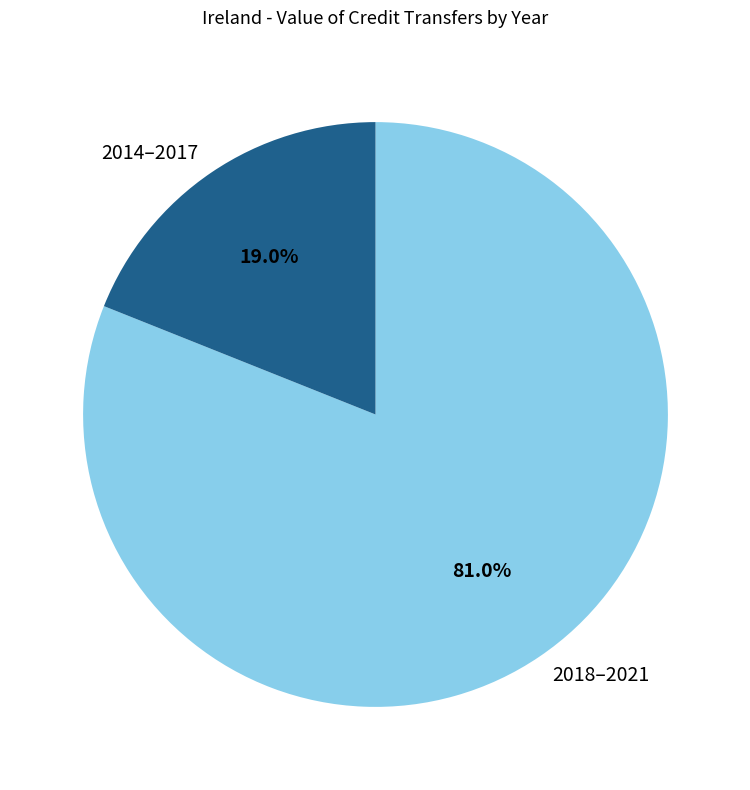

Which slice is the largest?

2018–2021